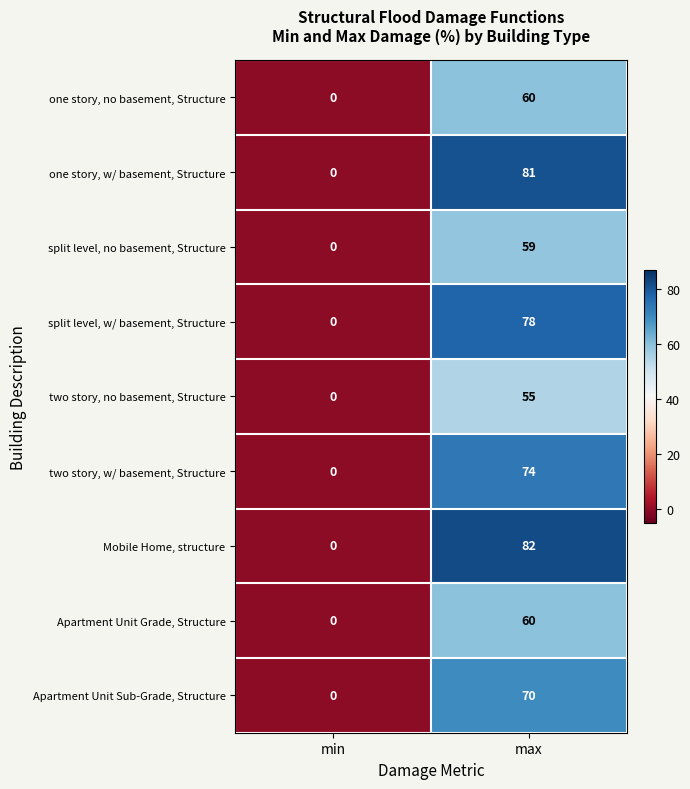

What is the difference between the Mobile Home, structure values at max and min?

82